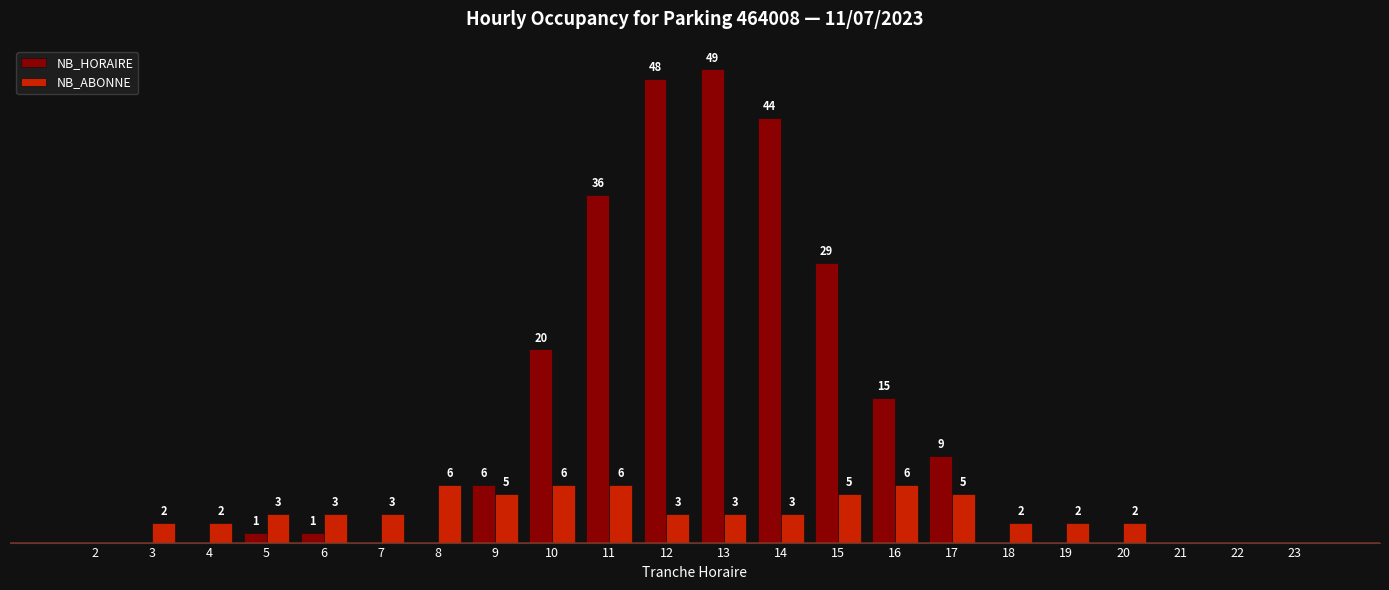

Is the value of NB_HORAIRE at 22 greater than the value of NB_ABONNE at 19?

No